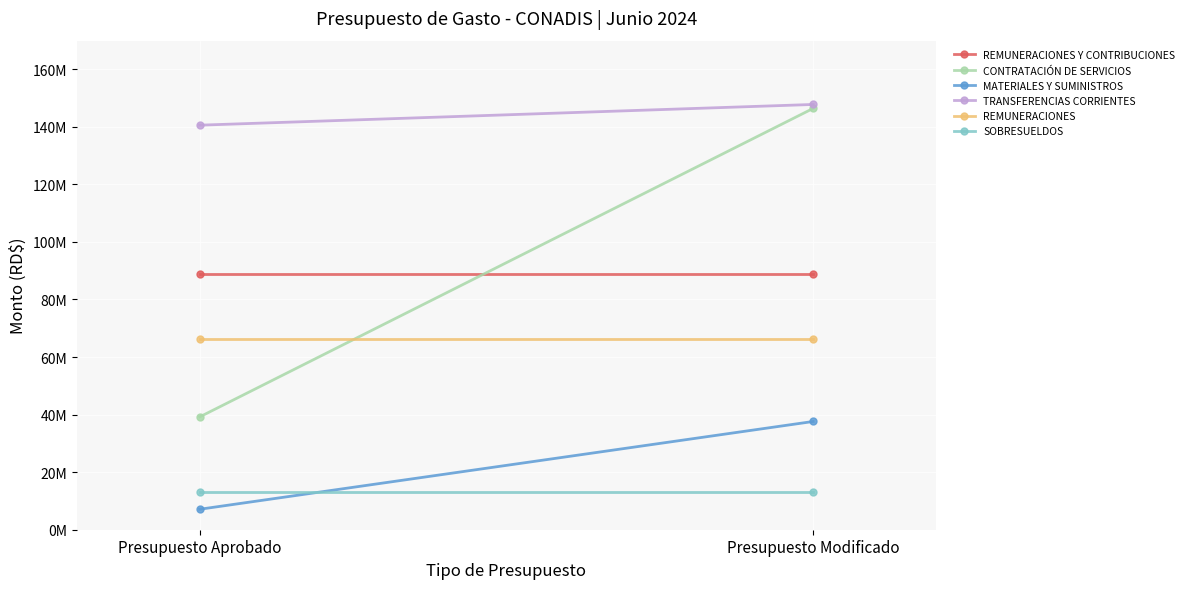

What is the label of the 1st point from the left?

Presupuesto Aprobado